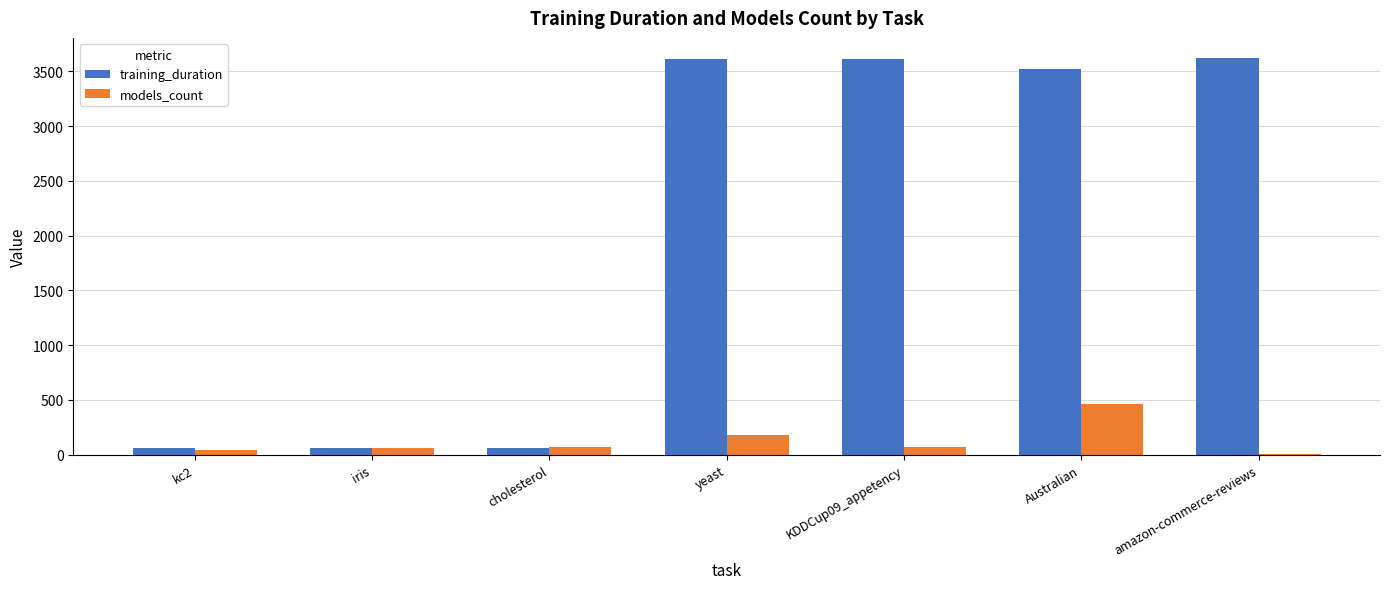

What is the sum of all training_duration values?

14545.2